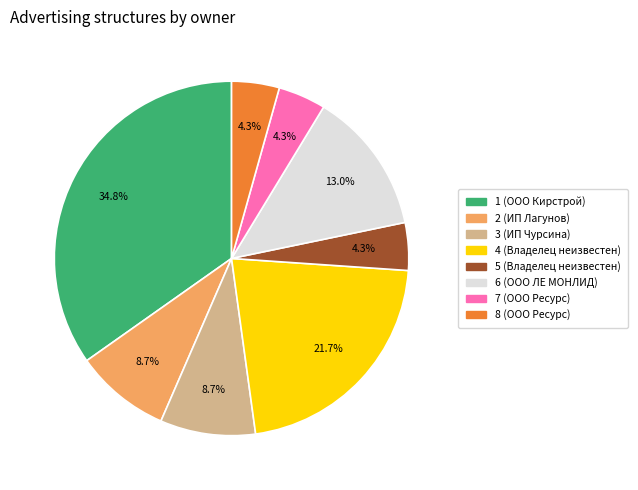

Does 1 (ООО Кирстрой) represent more than half of the total?

No